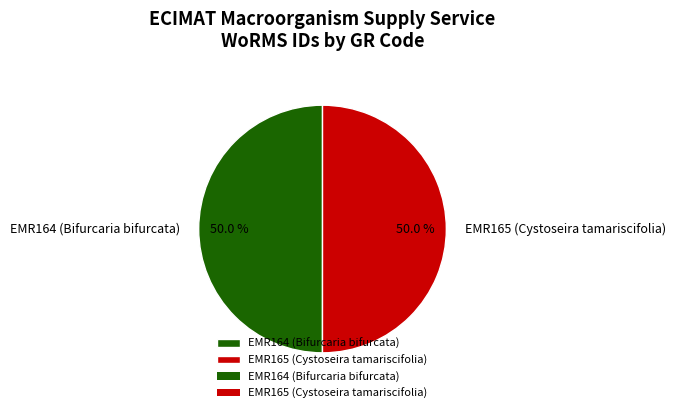

Combined, do EMR164 (Bifurcaria bifurcata) and EMR165 (Cystoseira tamariscifolia) account for over 50%?

Yes